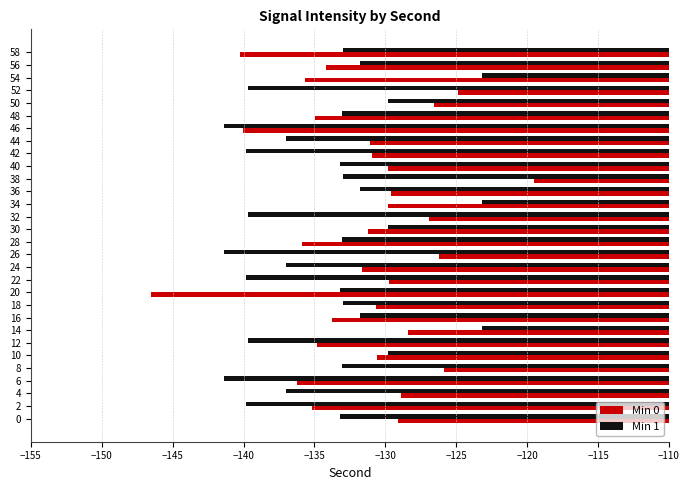

Which category has the lowest value across all series?

20